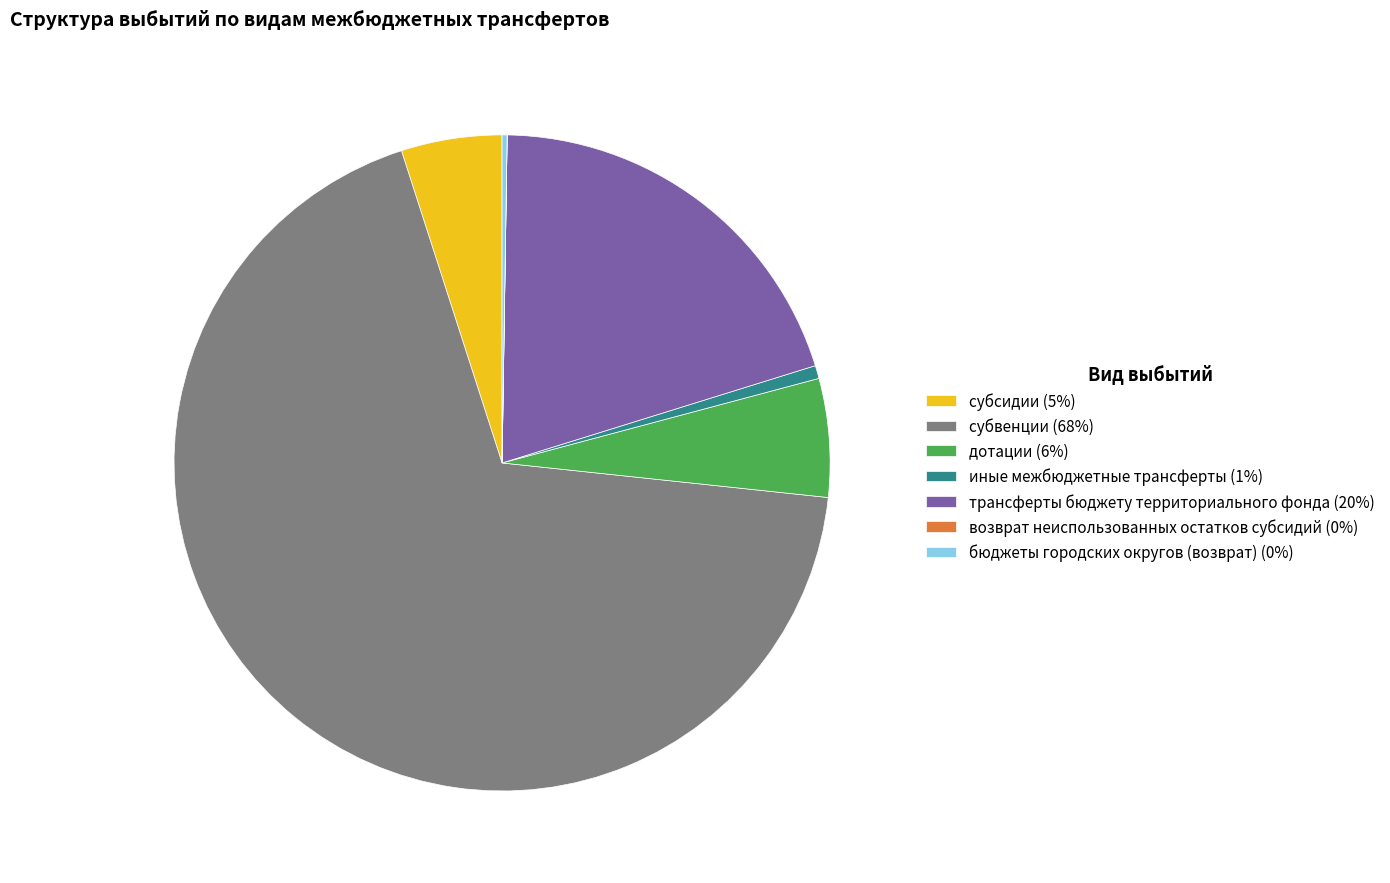

The субвенции slice represents 68% of the pie. True or false?

True